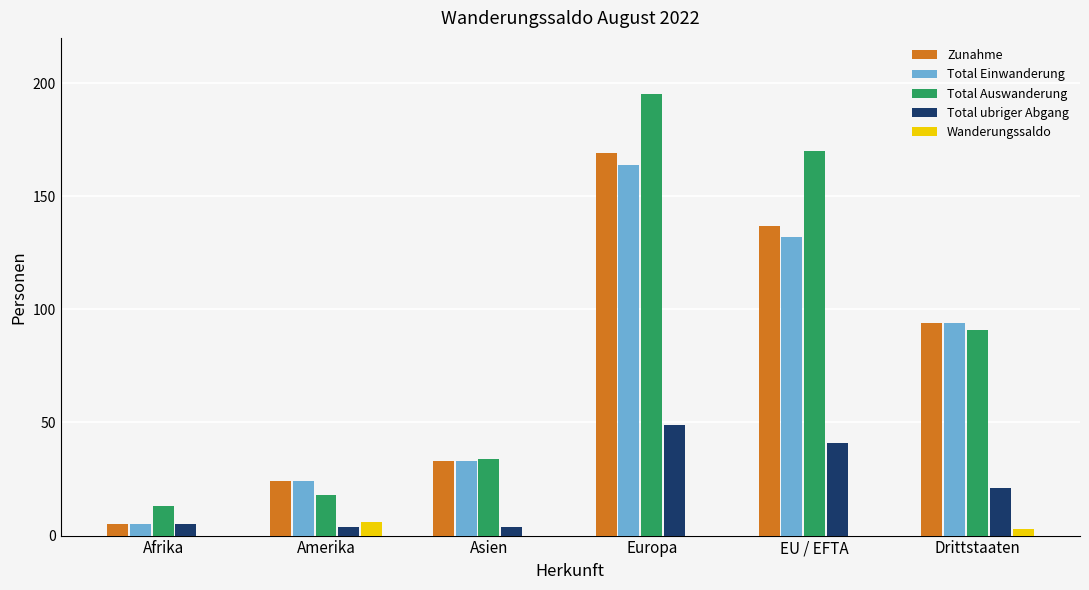

Which series has the largest range (max minus min)?

Total Auswanderung